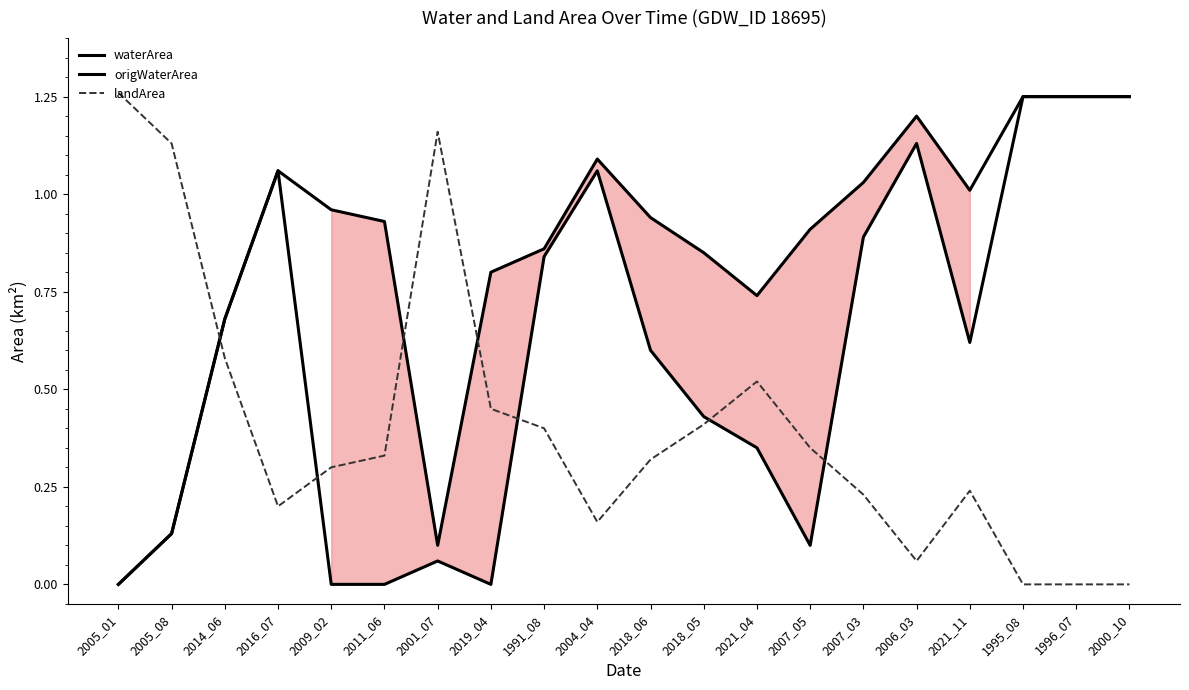

What is the sum of all waterArea values?

17.0